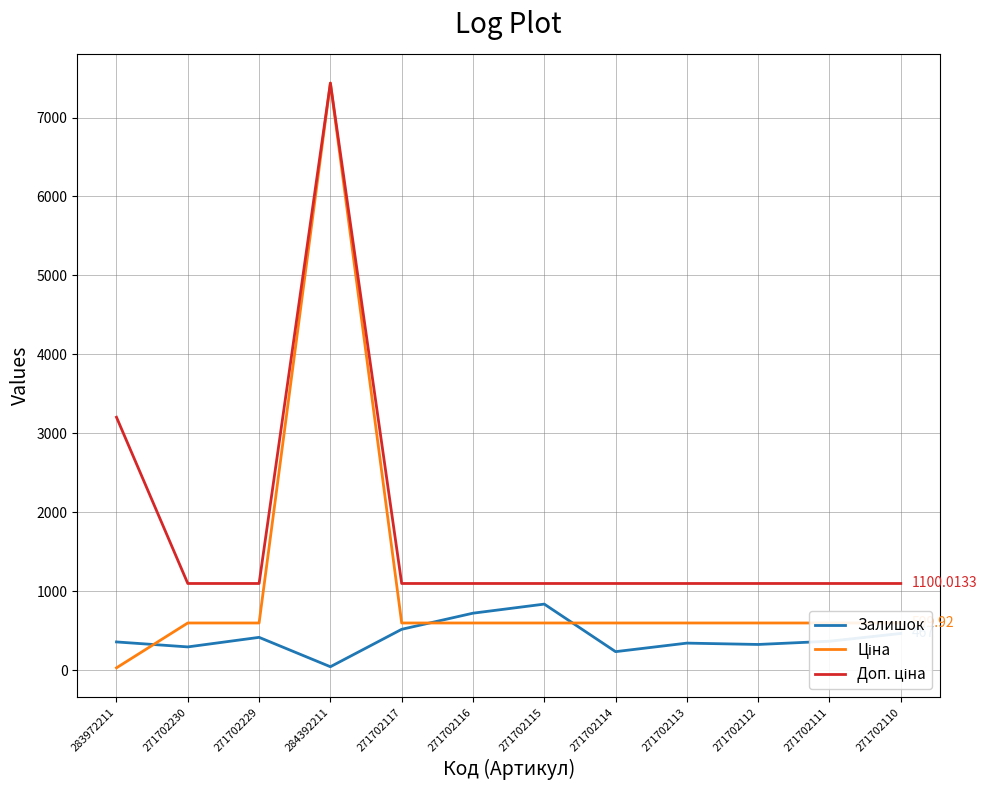

What is the difference between the highest and lowest values at 271702110?

633.0